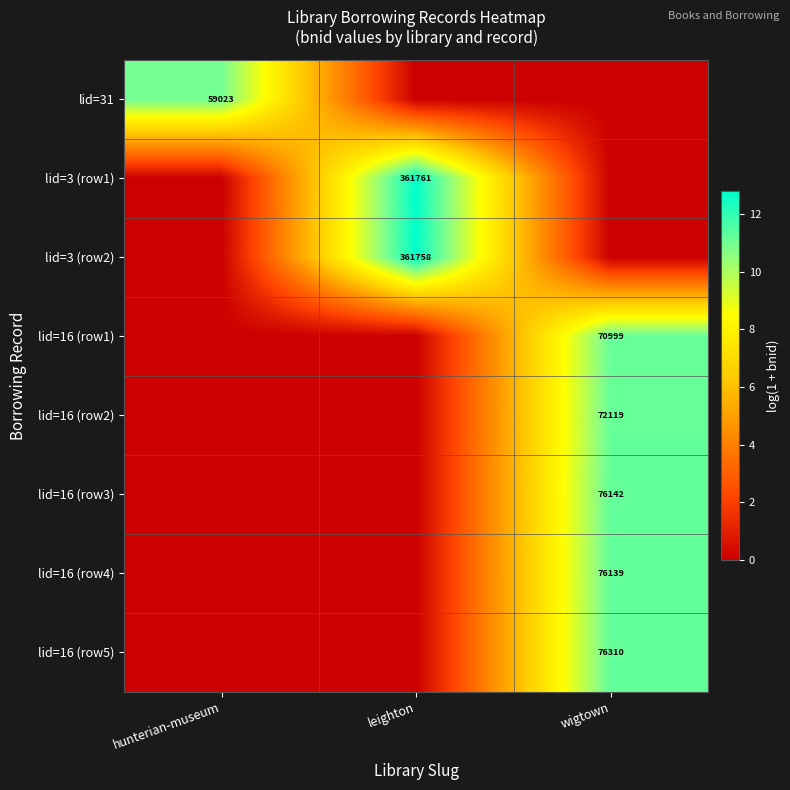

Is it true that lid=3 (row1) equals 361761 at leighton?

True